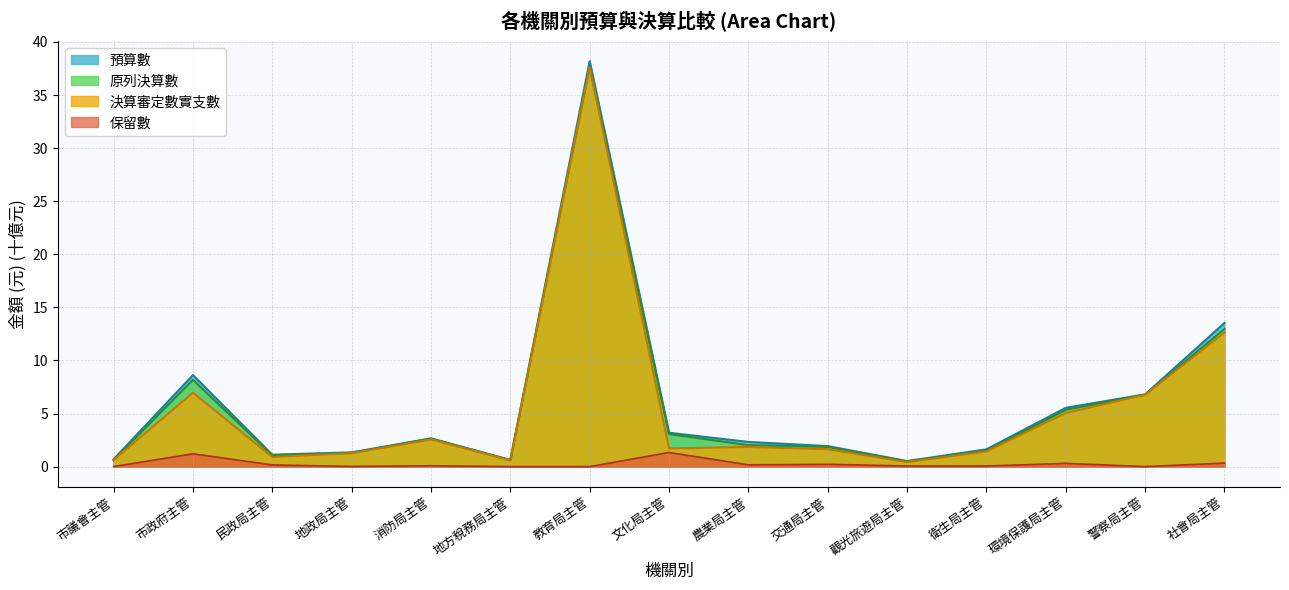

What is the spread (max minus min) of values at 環境保護局主管?

5.2